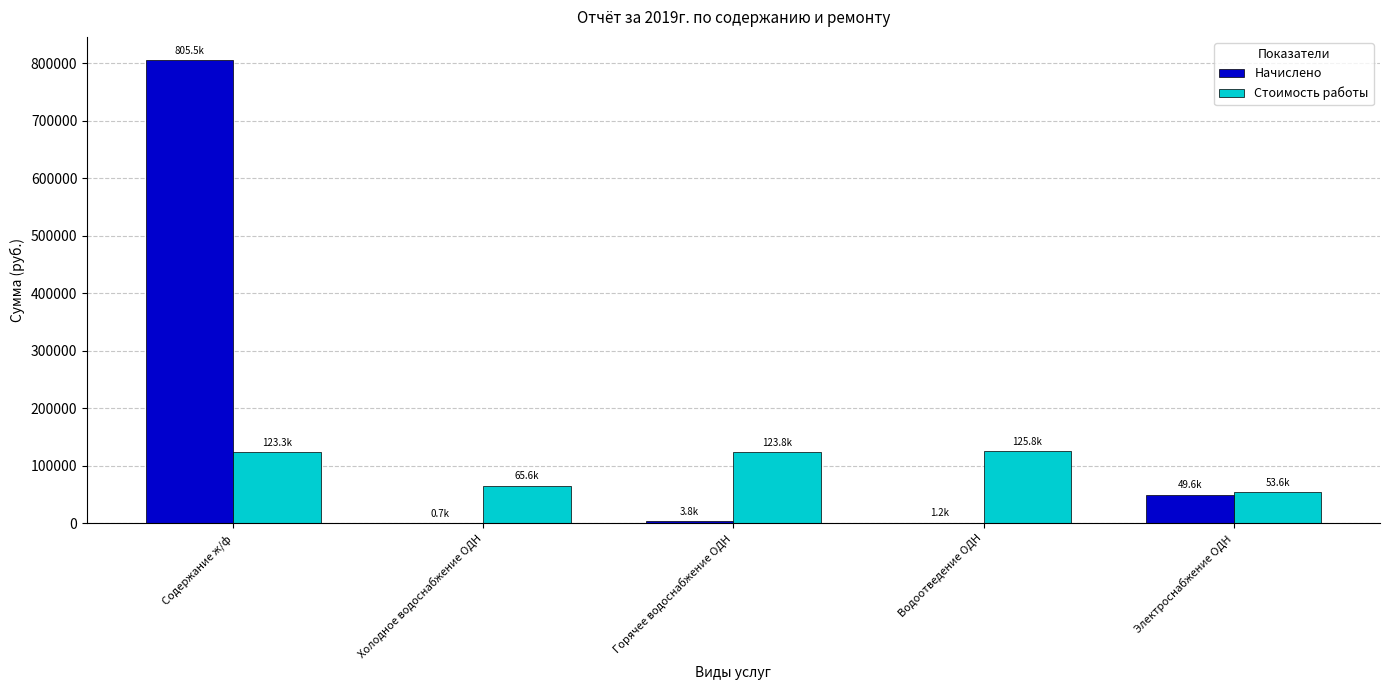

Is the value of Начислено at Содержание ж/ф greater than the value of Стоимость работы at Холодное водоснабжение ОДН?

Yes